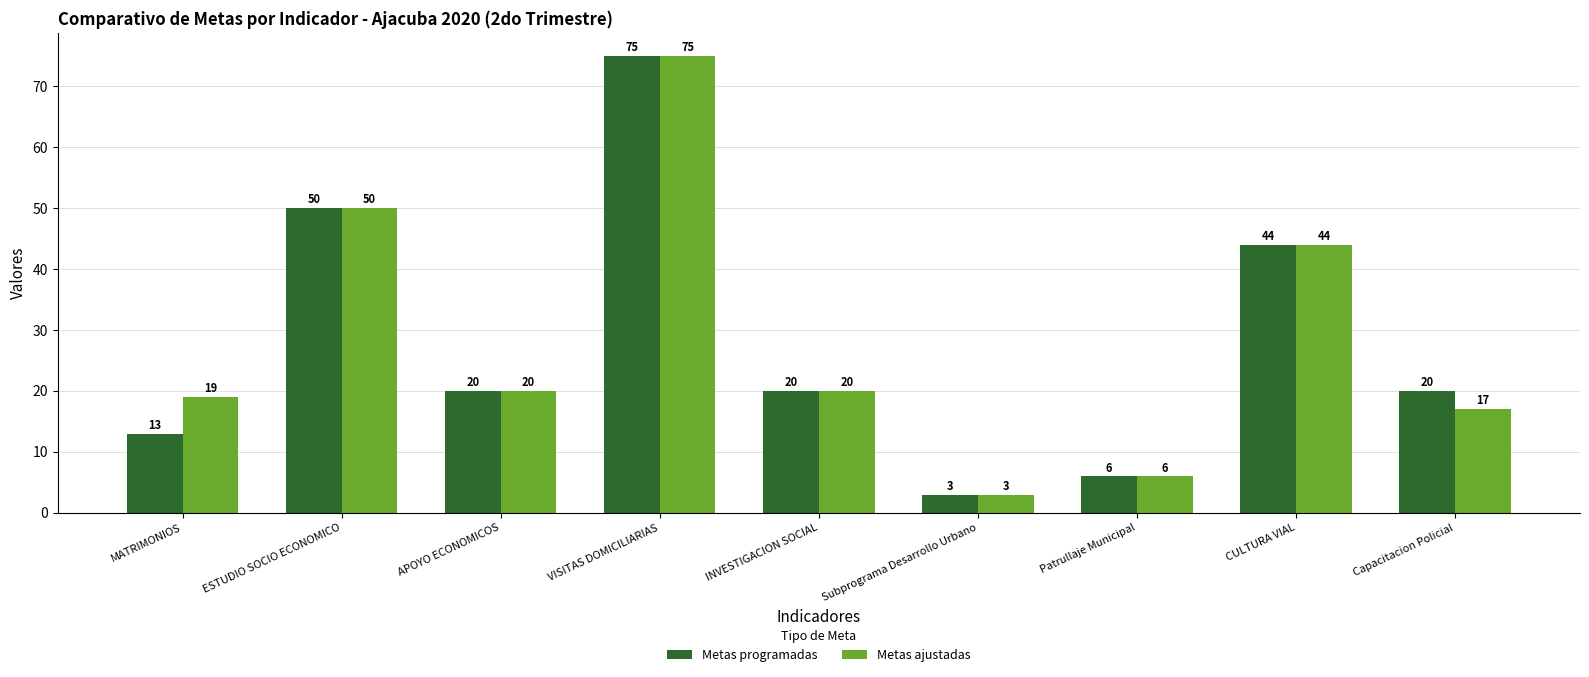

What position from the right is CULTURA VIAL?

2